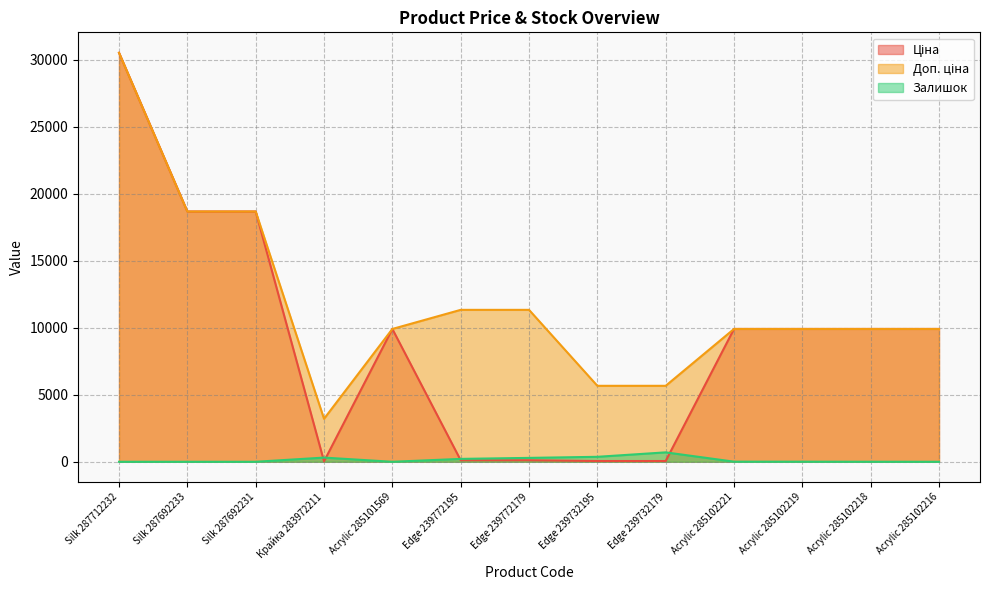

Reading right to left, what are all the values shown in this chart?

Ціна: Acrylic 285102216=9908.5	Acrylic 285102218=9908.5	Acrylic 285102219=9908.5	Acrylic 285102221=9908.5	Edge 239732179=56.7	Edge 239732195=56.7	Edge 239772179=113.3	Edge 239772195=113.3	Acrylic 285101569=9908.5	Крайка 283972211=32.0	Silk 287692231=18671.5	Silk 287692233=18671.5	Silk 287712232=30512.3
Доп. ціна: Acrylic 285102216=9908.5	Acrylic 285102218=9908.5	Acrylic 285102219=9908.5	Acrylic 285102221=9908.5	Edge 239732179=5667.0	Edge 239732195=5667.0	Edge 239772179=11334.0	Edge 239772195=11334.0	Acrylic 285101569=9908.5	Крайка 283972211=3205.0	Silk 287692231=18671.5	Silk 287692233=18671.5	Silk 287712232=30512.3
Залишок: Acrylic 285102216=0.0	Acrylic 285102218=3.0	Acrylic 285102219=7.0	Acrylic 285102221=8.0	Edge 239732179=702.0	Edge 239732195=370.0	Edge 239772179=290.0	Edge 239772195=215.0	Acrylic 285101569=0.0	Крайка 283972211=312.0	Silk 287692231=0.0	Silk 287692233=0.0	Silk 287712232=0.0